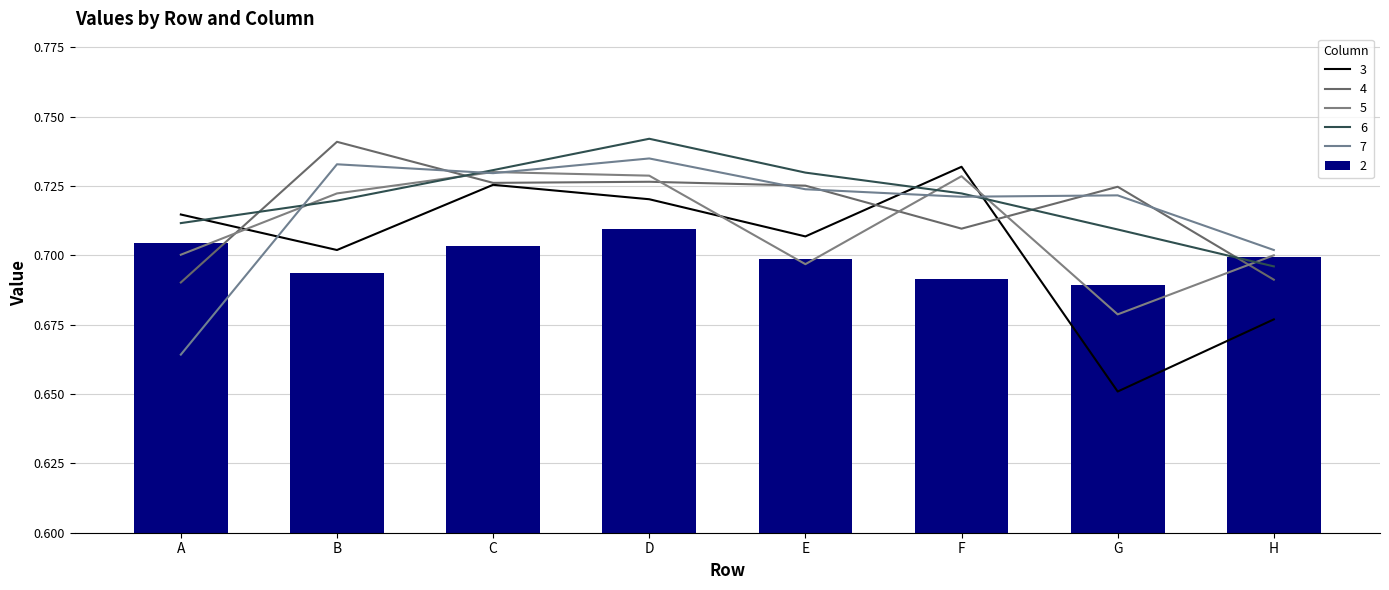

Which category has the highest value in the 7 series?

D